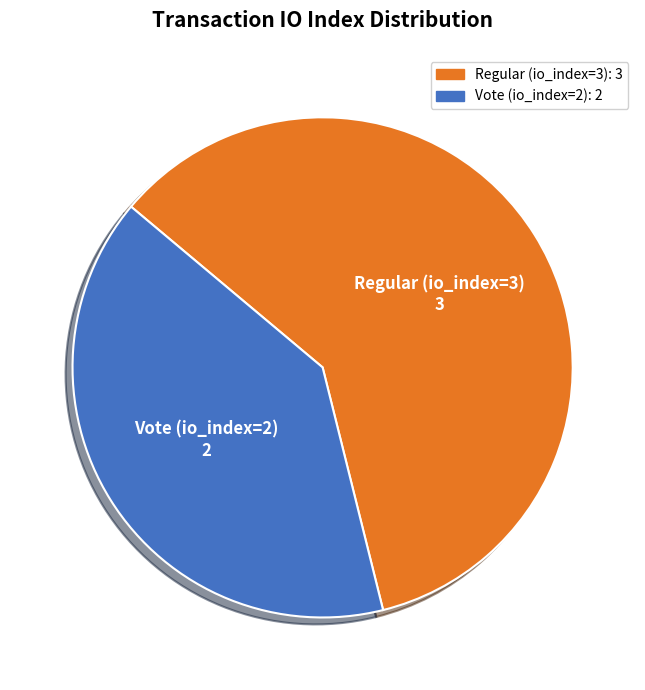

Do Regular (io_index=3) and Vote (io_index=2) together represent more than half of the pie?

Yes